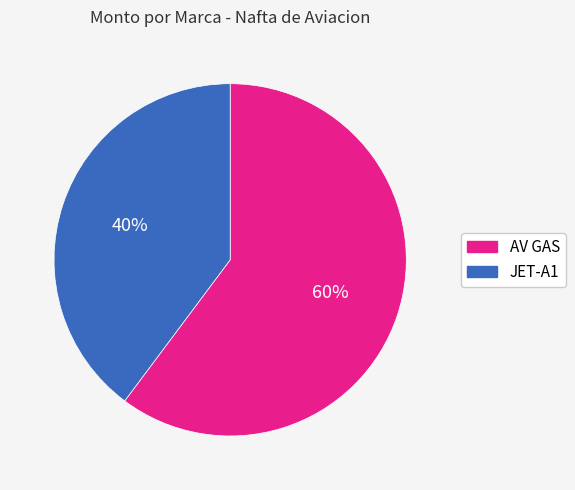

True or false: AV GAS accounts for 60% of the total.

True